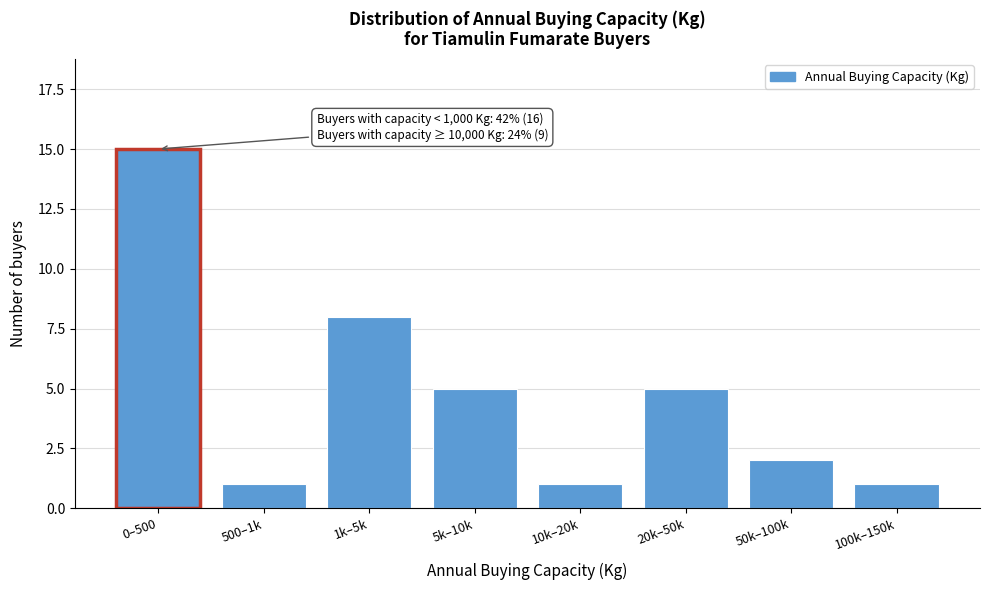

Reading left to right, transcribe all the data shown in this chart.

15	1	8	5	1	5	2	1